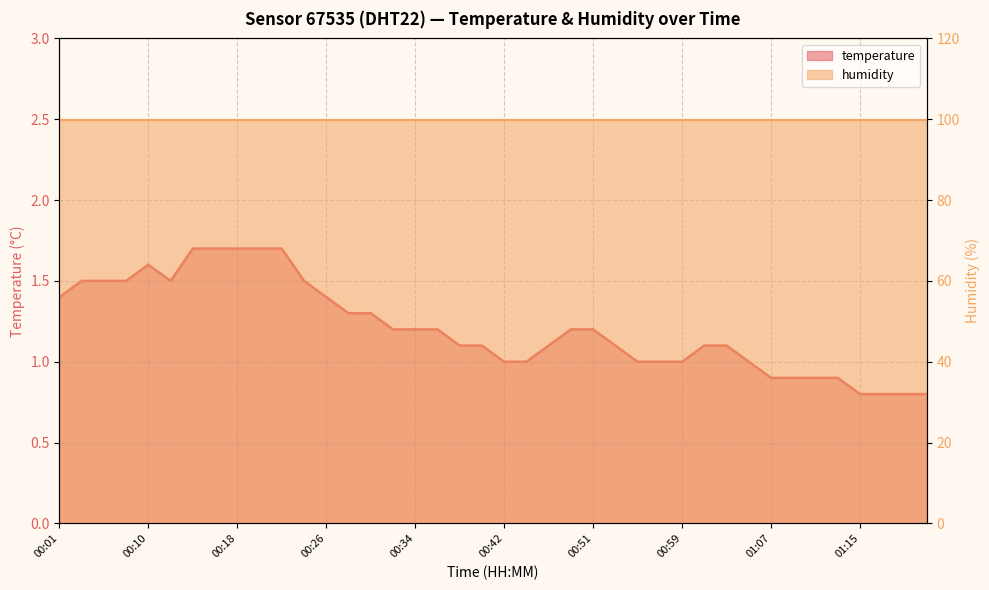

What value does the data have at 01:03?

1.1